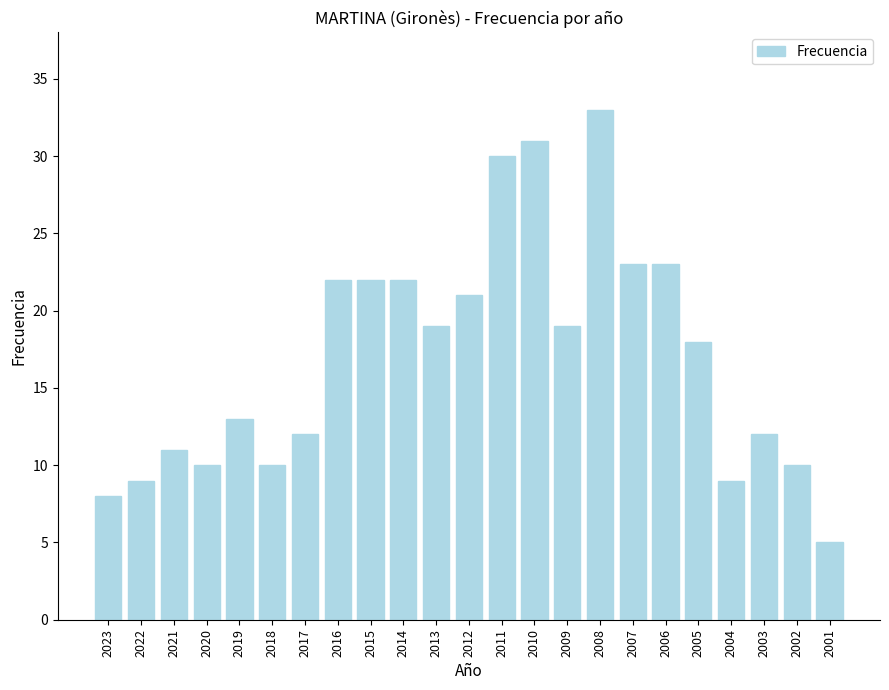

Read the value at 2017, to the nearest 10.

10